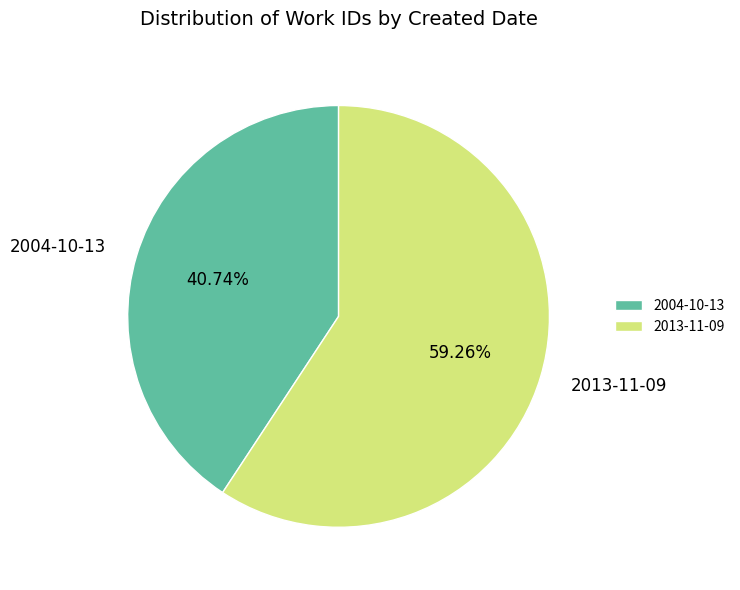

Which slice is the smallest?

2004-10-13